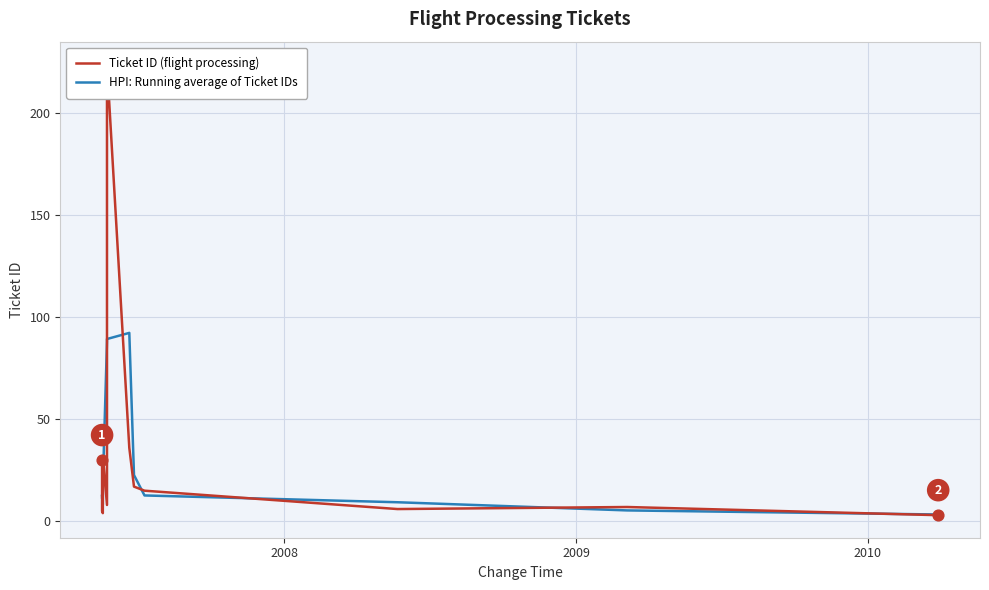

At how many categories does at least one series exceed 140?

1